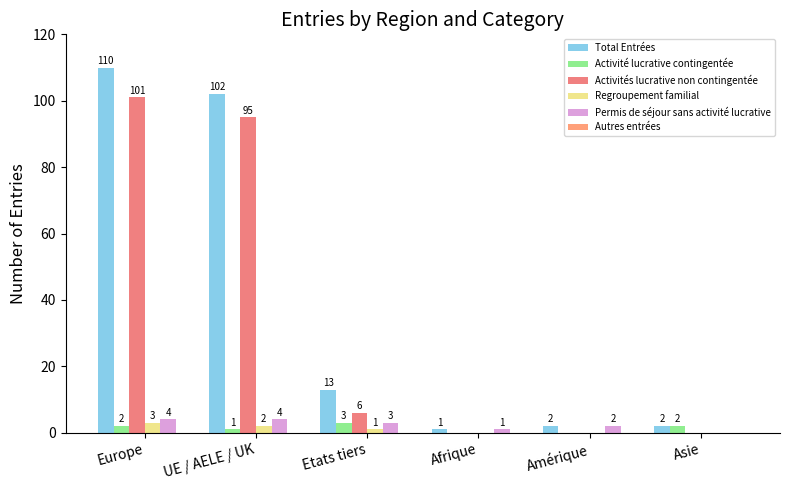

What is the value of the Activité lucrative contingentée bar at the 2nd from the left?

1